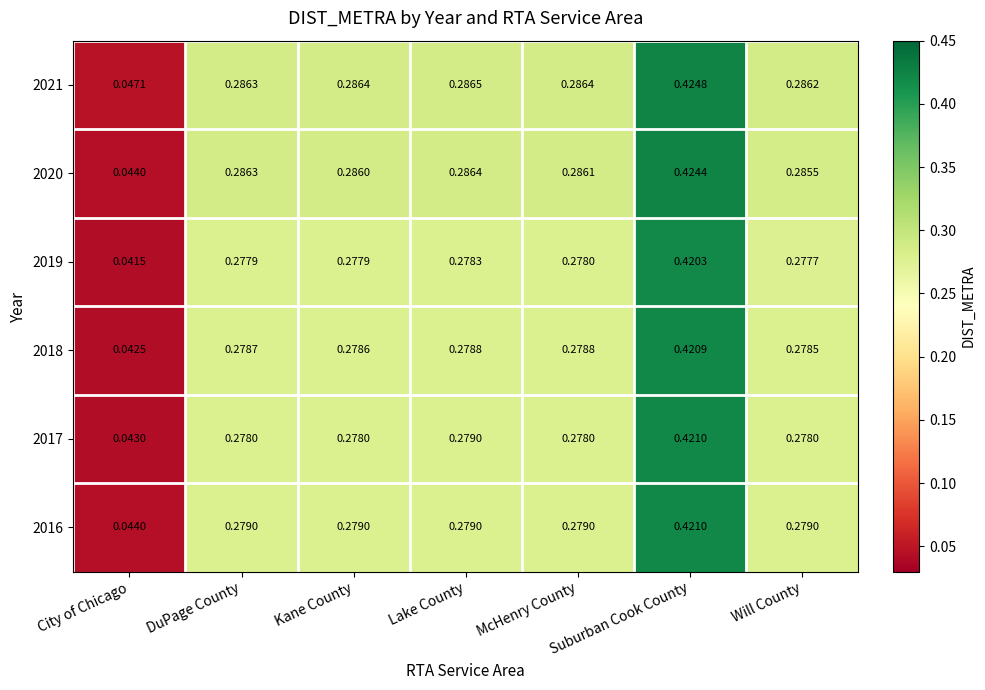

Is the value of 2019 at City of Chicago greater than the value of 2017 at DuPage County?

No